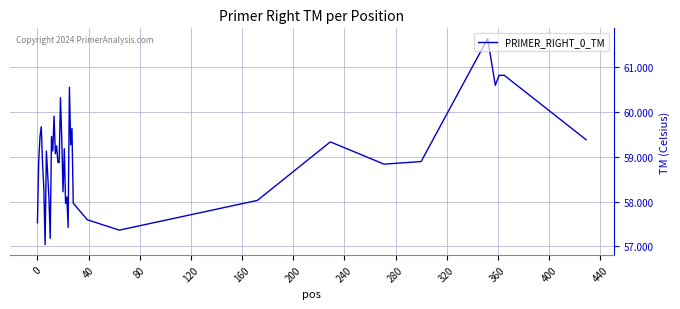

How many lines are shown in the chart?

1